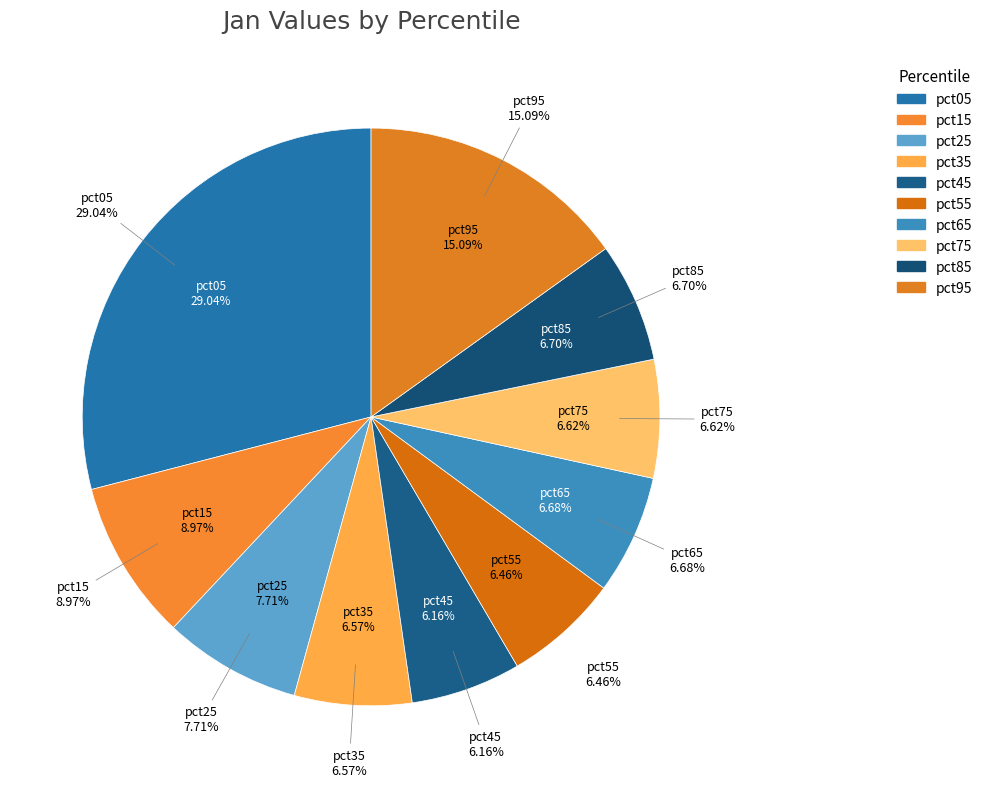

Is it true that pct75 is 17% of the pie?

False